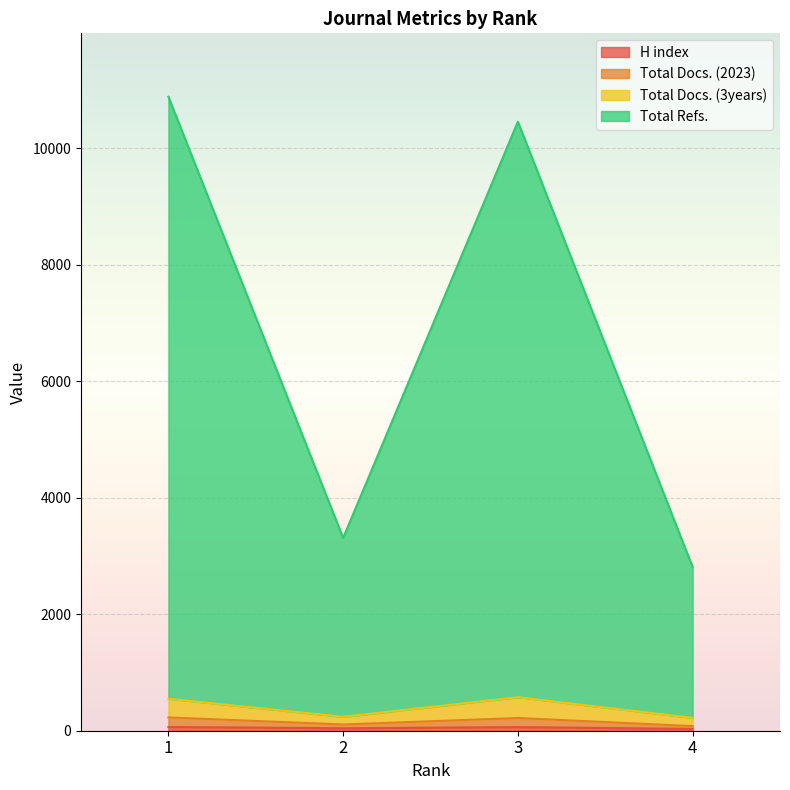

Between 3 and 2, which is larger?

3